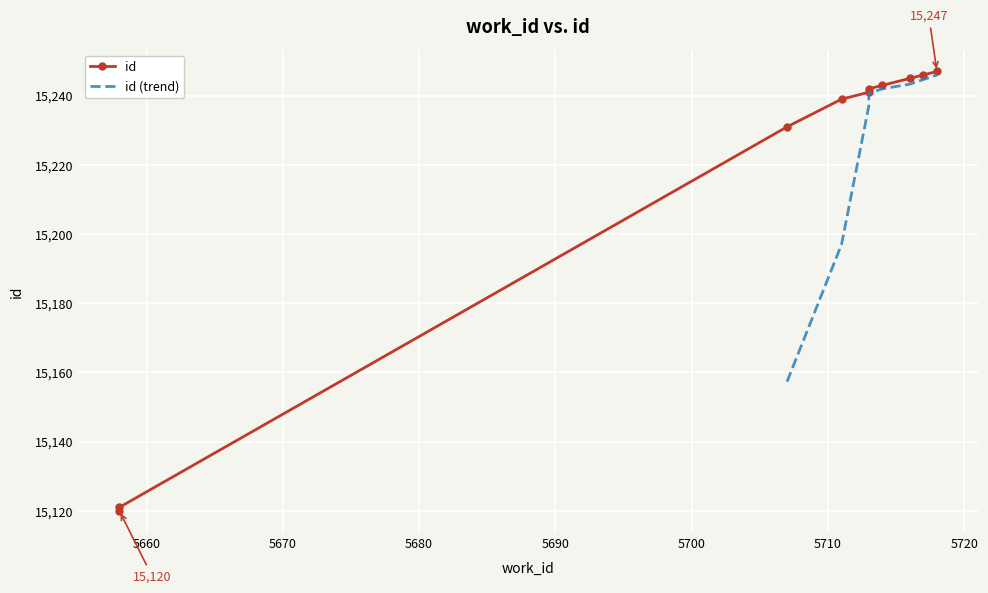

Reading right to left, list all the values displayed in this chart.

5718=15247	5717=15246	5716=15245	5714=15243	5713=15242	5713=15241	5711=15239	5707=15231	5658=15121	5658=15120